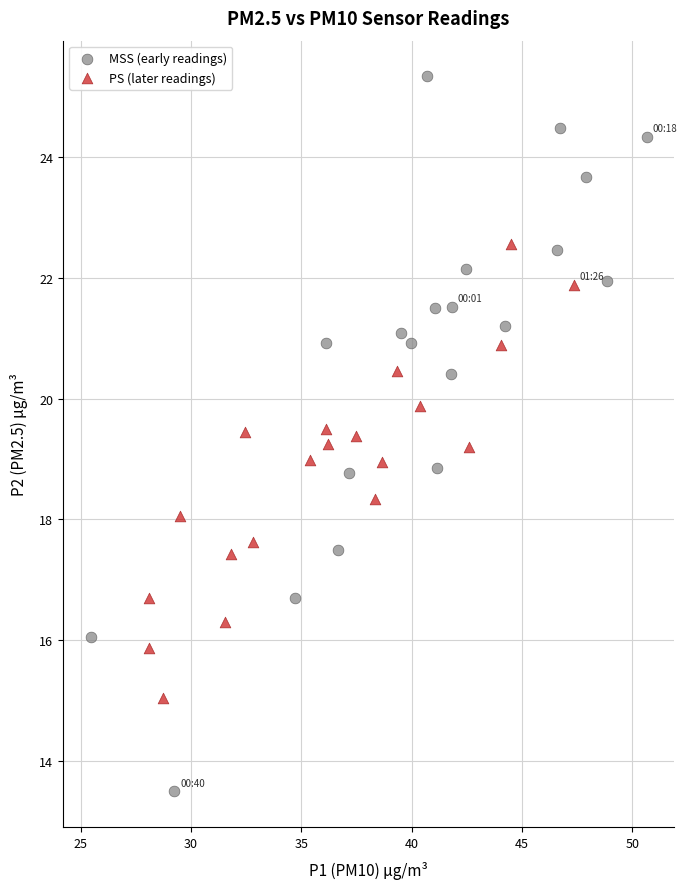

Which series reaches the minimum Y coordinate?

MSS (early readings)